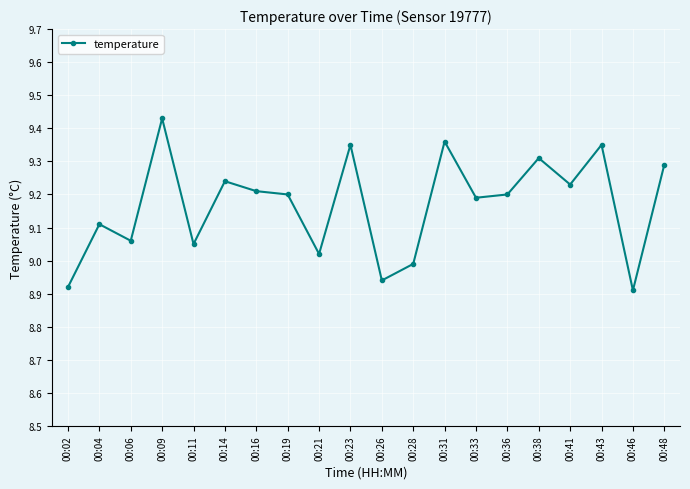

How many points are lower than both their immediate neighbors (excluding endpoints)?

7